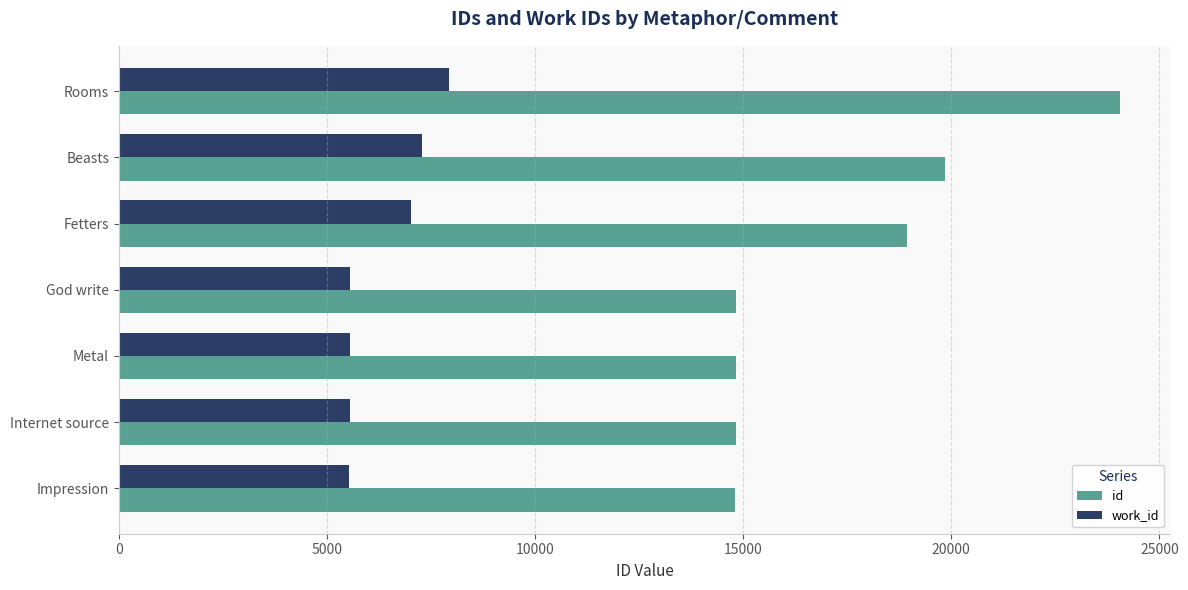

At which label is work_id closest to 6739?

Fetters